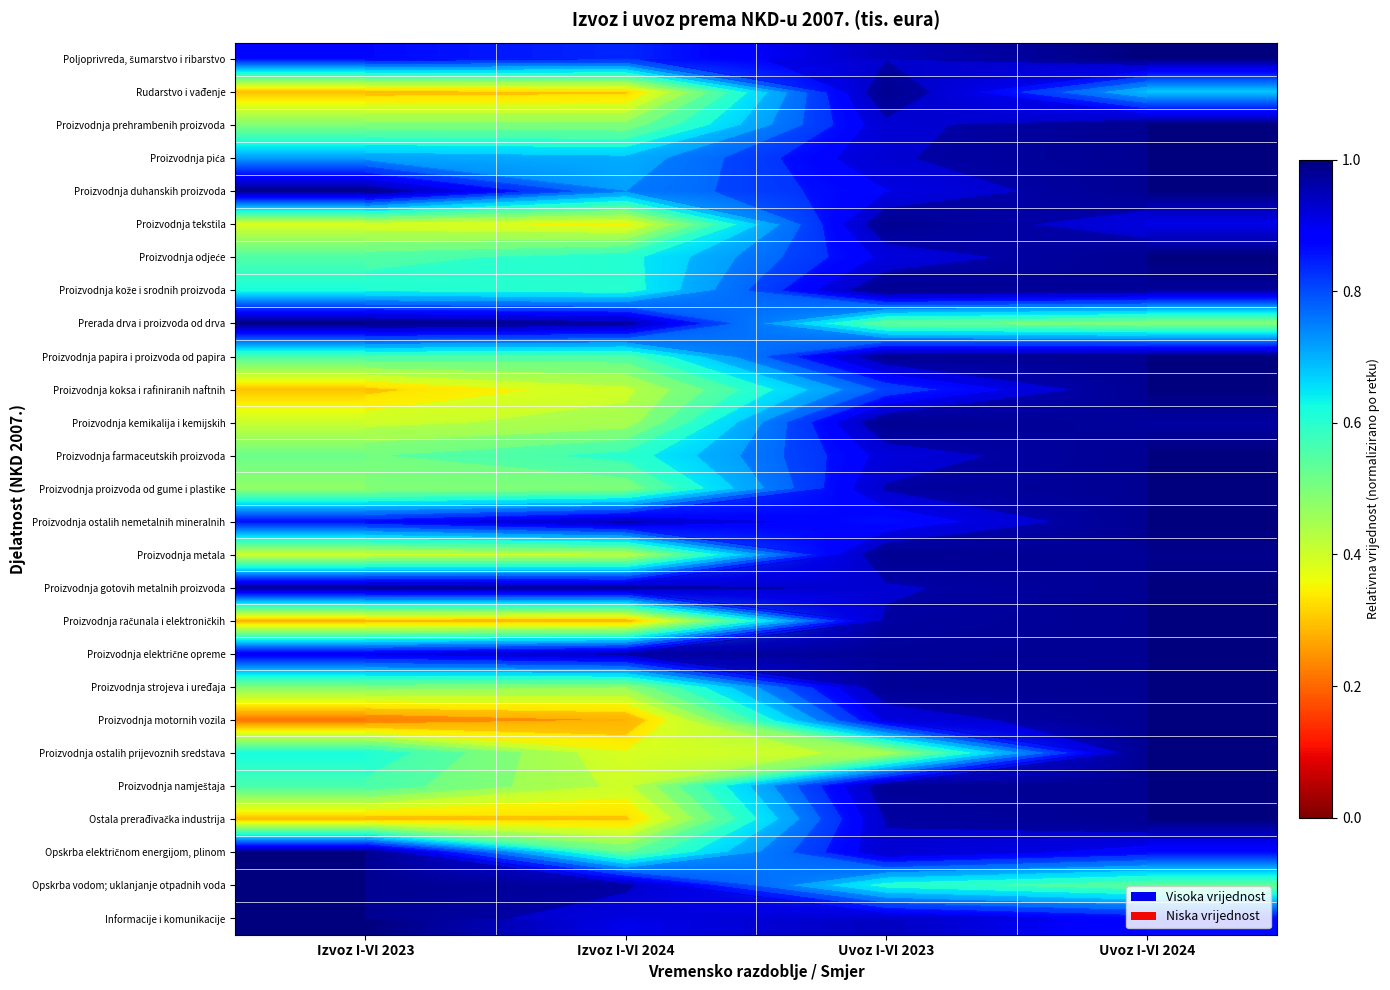

What is the total value across all series at Izvoz I-VI 2024?

15.9